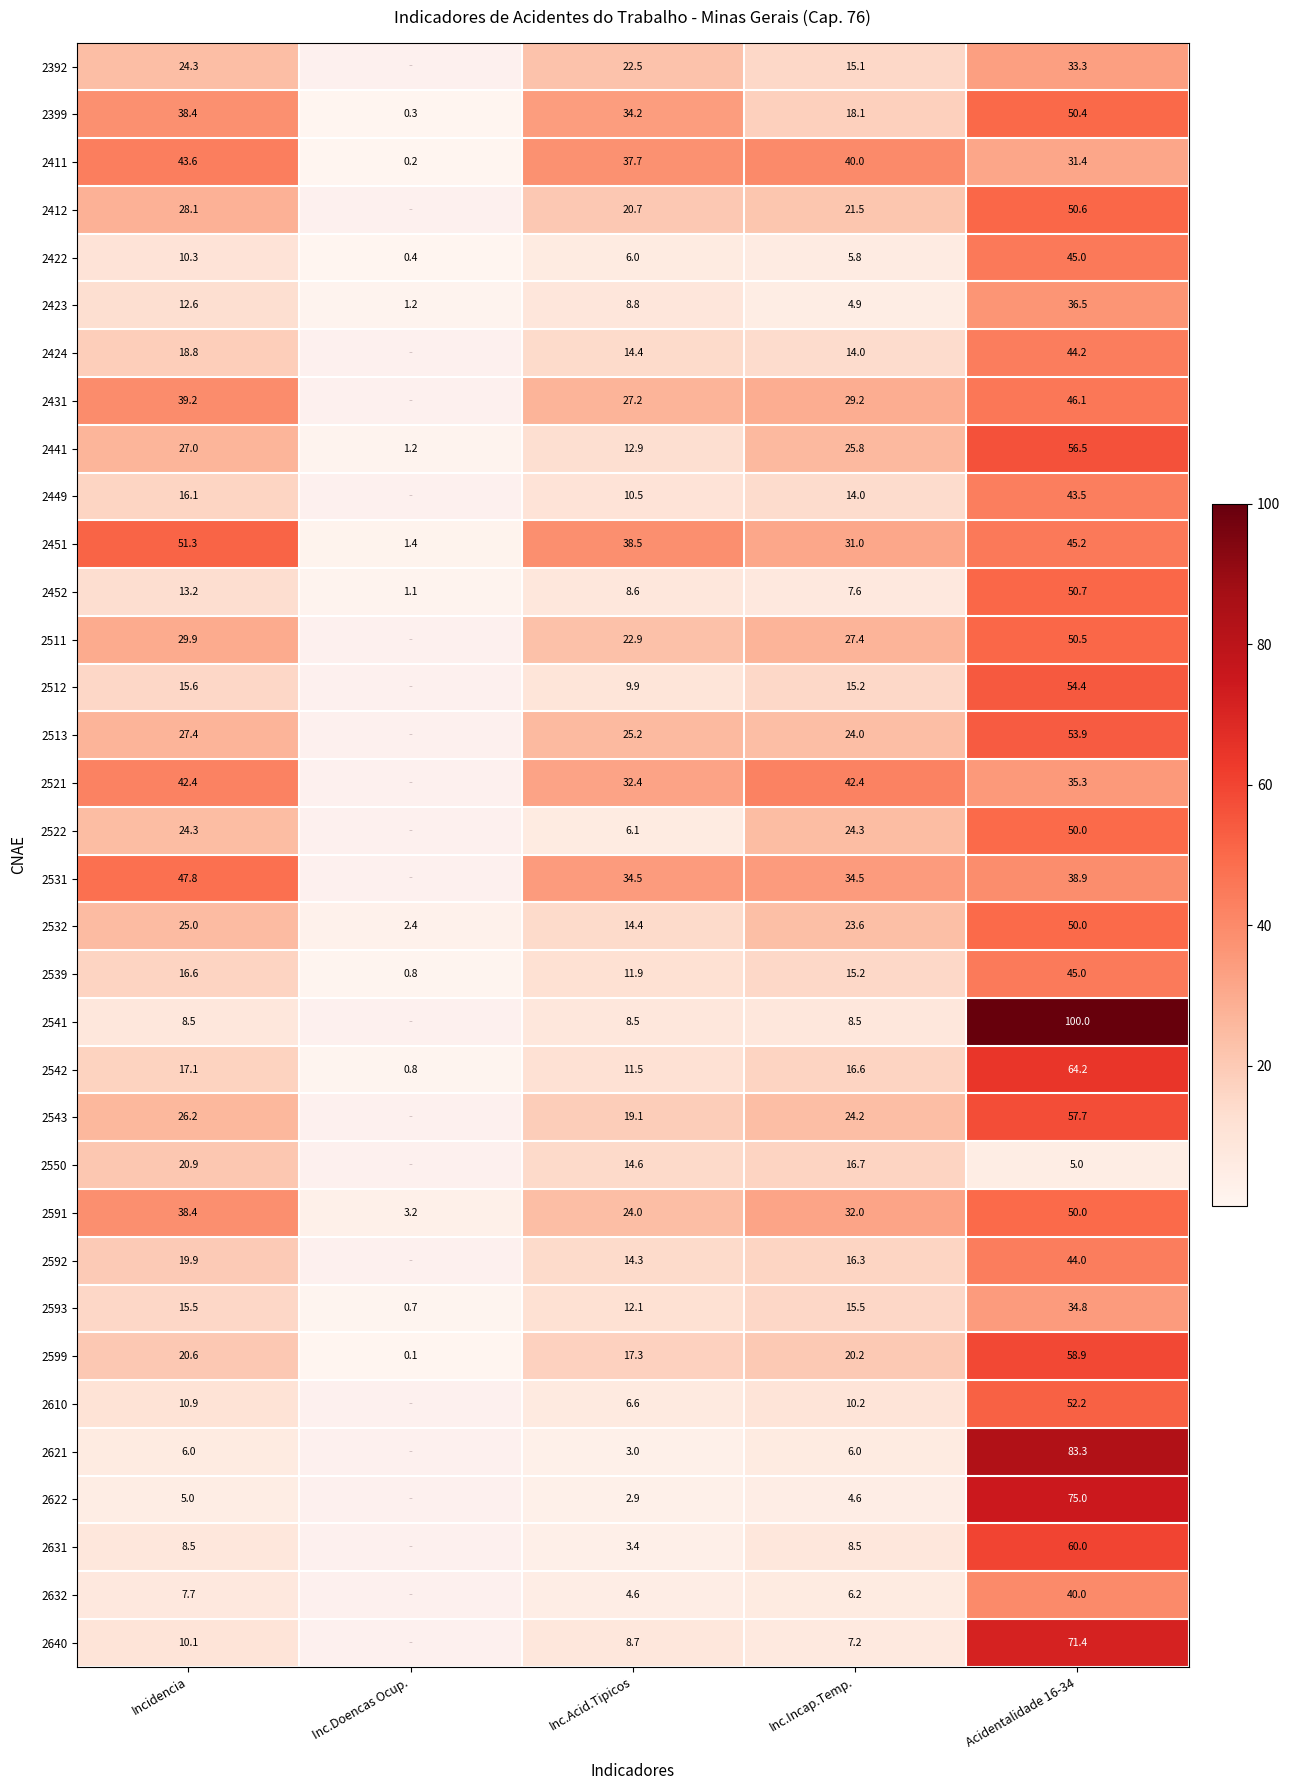

What is the sum of the 2532 values at Inc.Incap.Temp. and Inc.Acid.Tipicos?

38.0